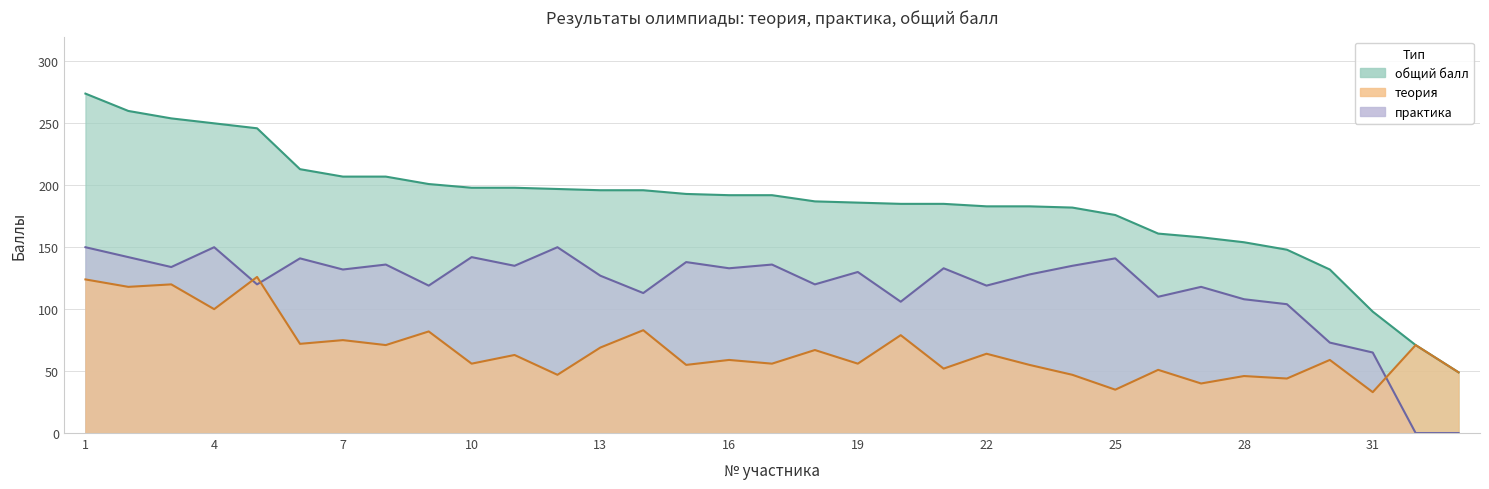

What is the sum of the теория values at 27 and 20?

119